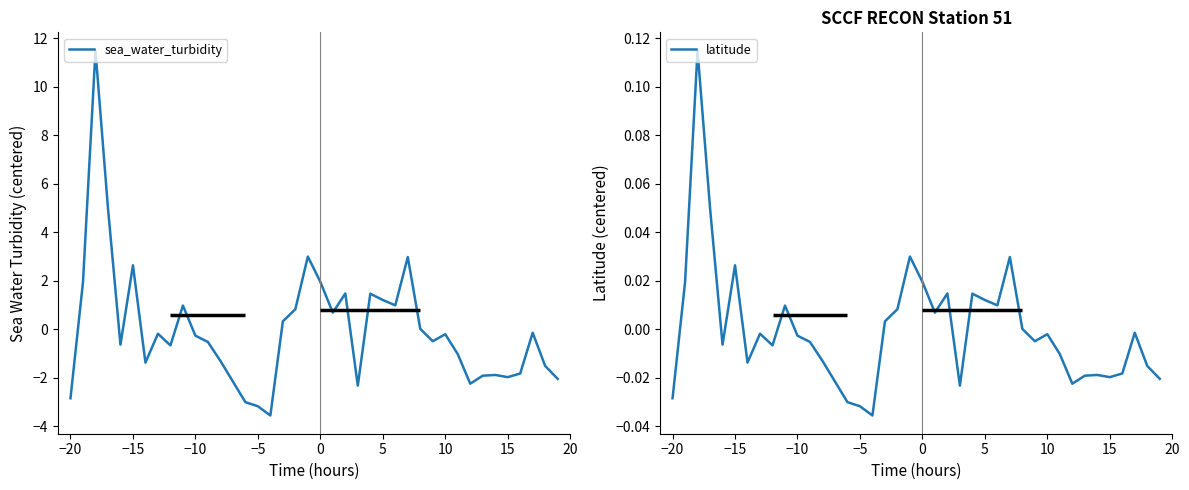

What are all the series names shown in the legend?

sea_water_turbidity, latitude